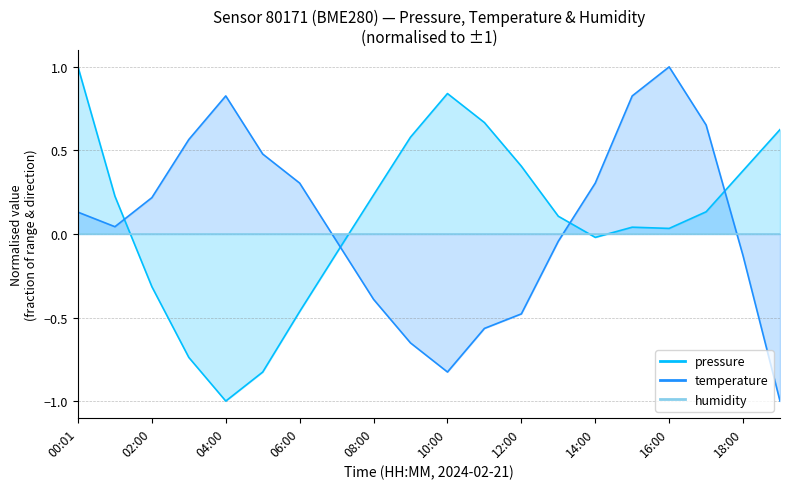

At which category does pressure reach its first local valley?

04:00